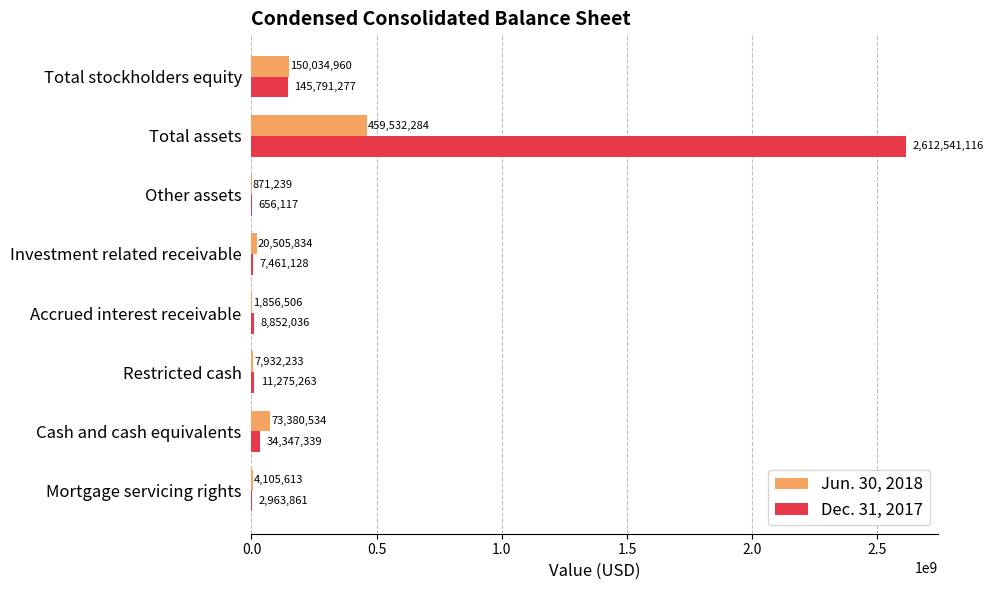

At which label is Jun. 30, 2018 closest to 230201761?

Total stockholders equity